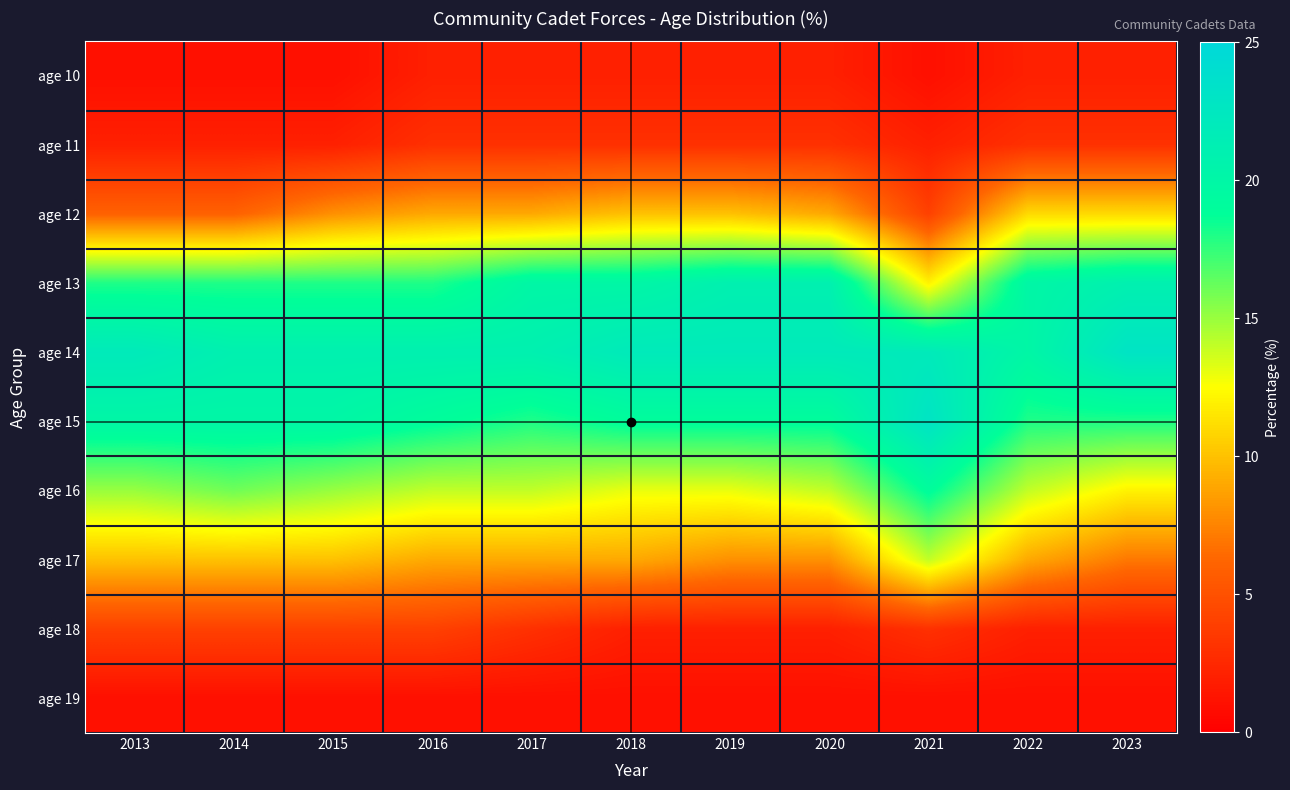

What is the total value across all series at 2021?

101